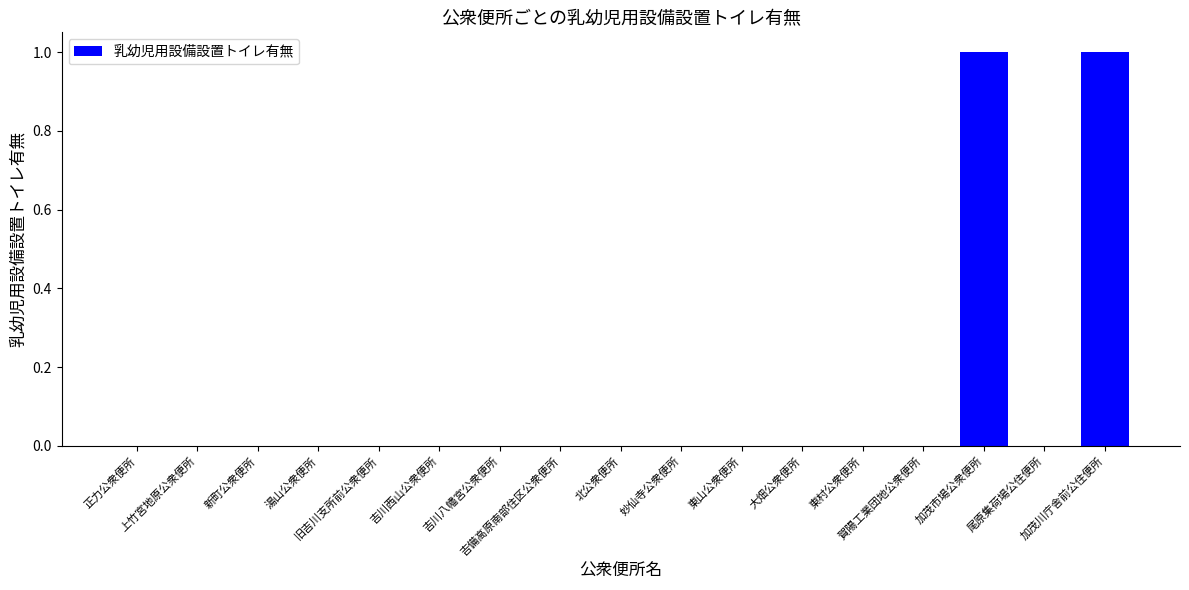

Are the bars horizontal?

No